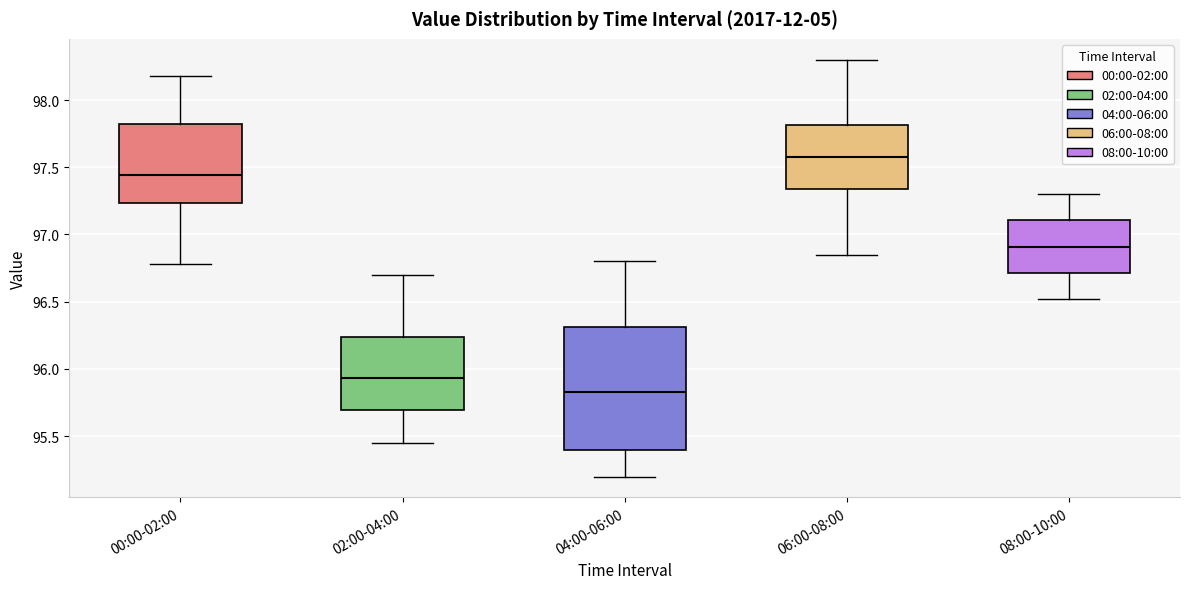

Reading left to right, read every box against the y-axis: the position of its median line, the range the box covers, and the ends of its whiskers. The values are not printed on the chart, so give them approximately, as read against the axis.

00:00-02:00: median 97.45, box 97.25 to 97.80, whiskers 96.80 to 98.20
02:00-04:00: median 95.95, box 95.70 to 96.25, whiskers 95.45 to 96.70
04:00-06:00: median 95.85, box 95.40 to 96.30, whiskers 95.20 to 96.80
06:00-08:00: median 97.60, box 97.35 to 97.80, whiskers 96.85 to 98.30
08:00-10:00: median 96.90, box 96.70 to 97.10, whiskers 96.50 to 97.30